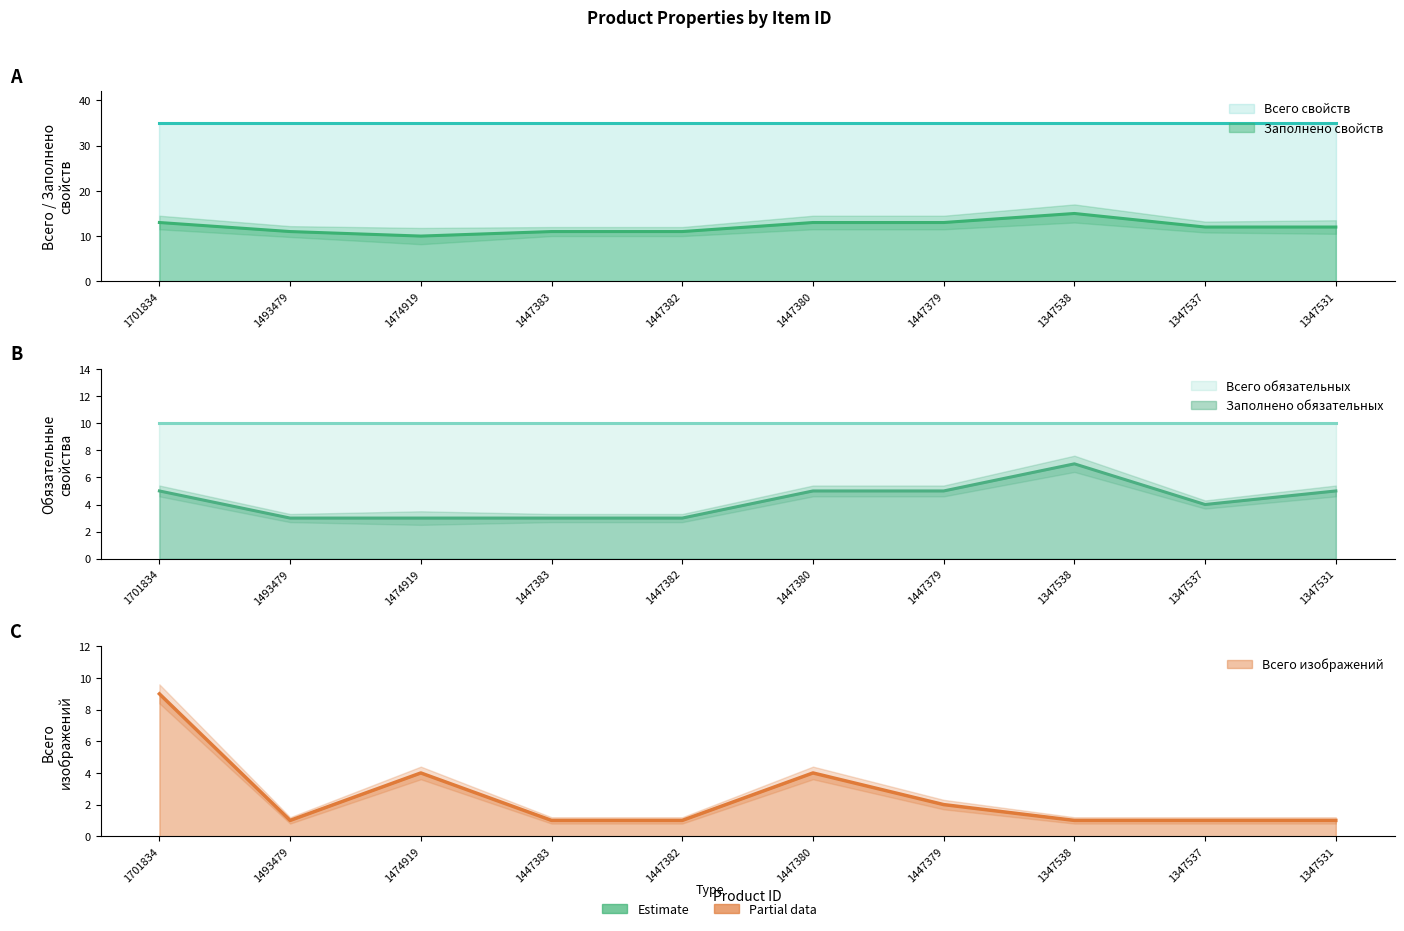

What is the difference between the highest and lowest values at 1347537?

11